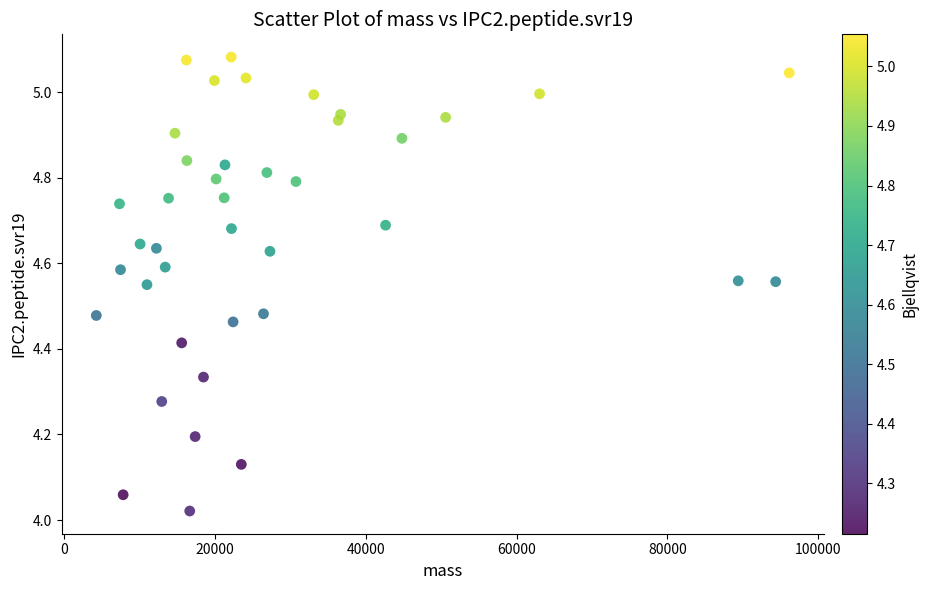

What is the range of X values (max minus min)?

91922.2